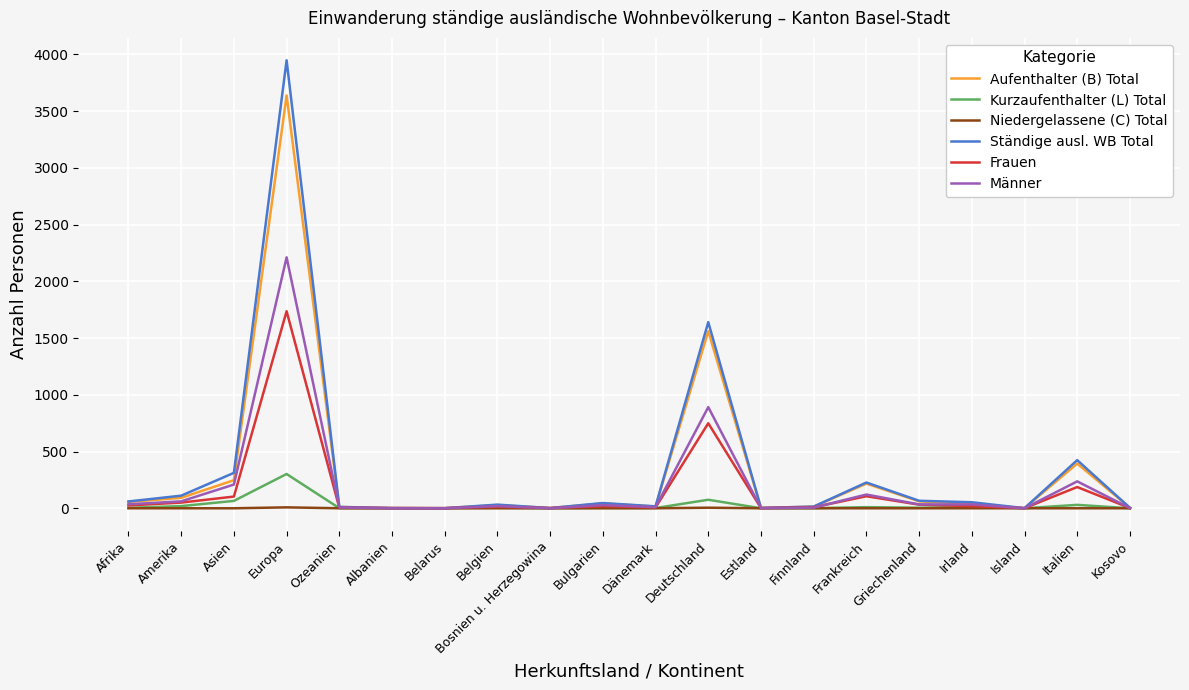

Rank the series by their maximum value, from lowest to highest.

Niedergelassene (C) Total, Kurzaufenthalter (L) Total, Frauen, Männer, Aufenthalter (B) Total, Ständige ausl. WB Total